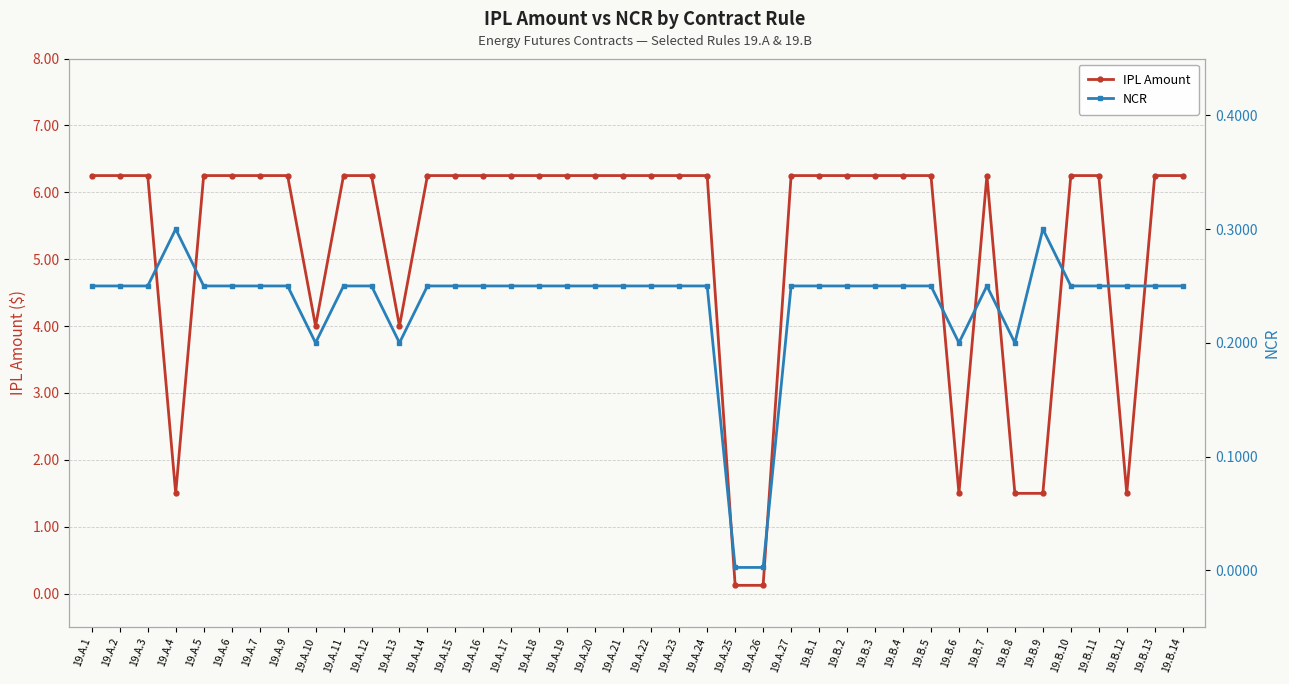

What position from the left is 19.A.22?

21